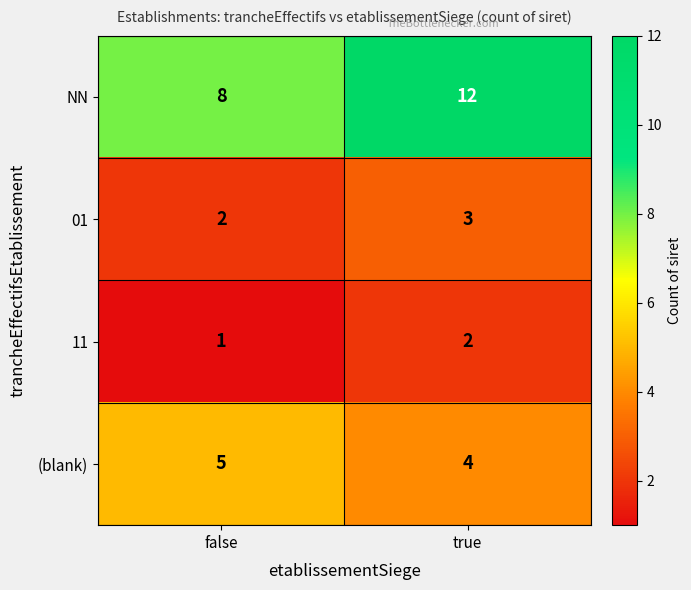

Which series has the largest range (max minus min)?

NN